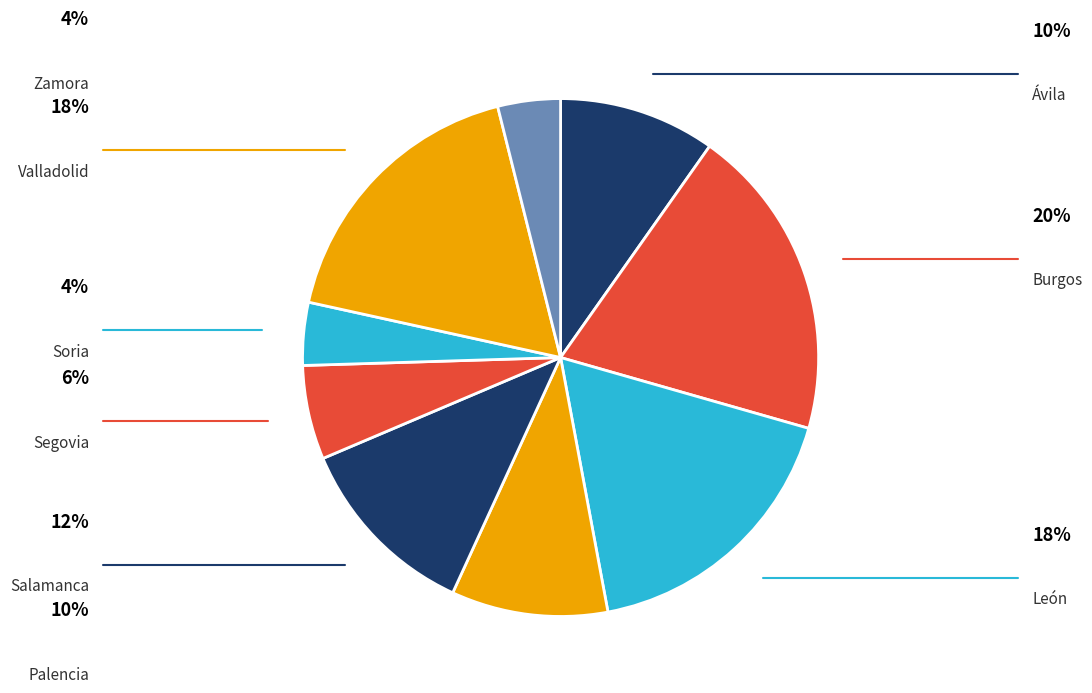

Which slice is the smallest?

Soria